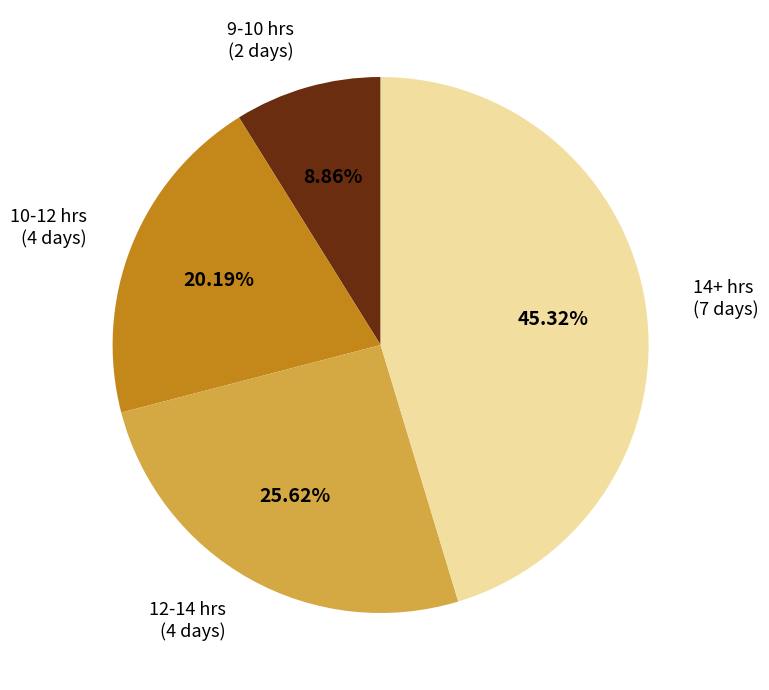

Is there any slice that represents more than half of the pie?

No